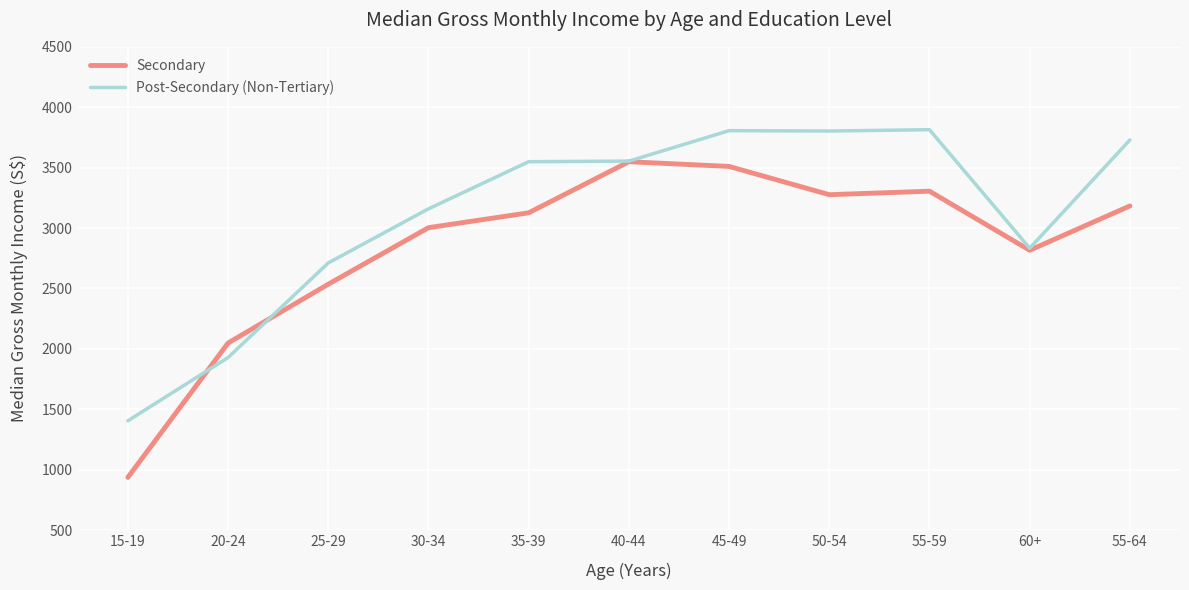

Rank the series at 35-39 from lowest to highest value.

Secondary, Post-Secondary (Non-Tertiary)